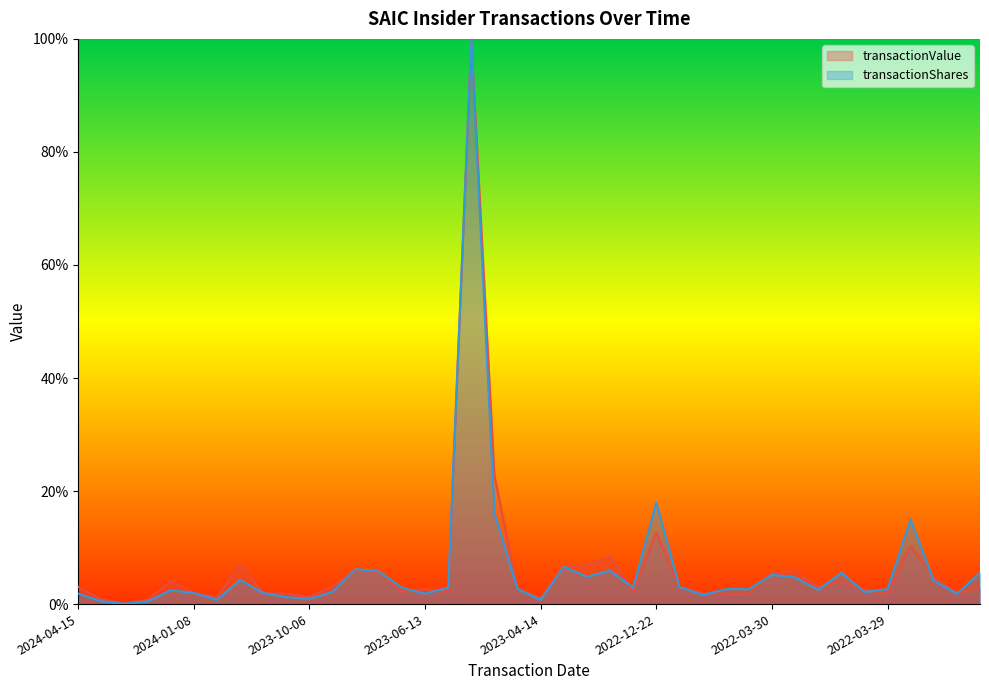

Reading left to right, transcribe all the data shown in this chart.

transactionValue: 0.0	0.0	0.0	0.0	0.0	0.0	0.0	0.1	0.0	0.0	0.0	0.0	0.1	0.1	0.0	0.0	0.0	1.0	0.2	0.0	0.0	0.1	0.1	0.1	0.0	0.1	0.0	0.0	0.0	0.0	0.1	0.1	0.0	0.0	0.0	0.0	0.1	0.0	0.0	0.0
transactionShares: 0.0	0.0	0.0	0.0	0.0	0.0	0.0	0.0	0.0	0.0	0.0	0.0	0.1	0.1	0.0	0.0	0.0	1.0	0.2	0.0	0.0	0.1	0.0	0.1	0.0	0.2	0.0	0.0	0.0	0.0	0.1	0.0	0.0	0.1	0.0	0.0	0.1	0.0	0.0	0.1